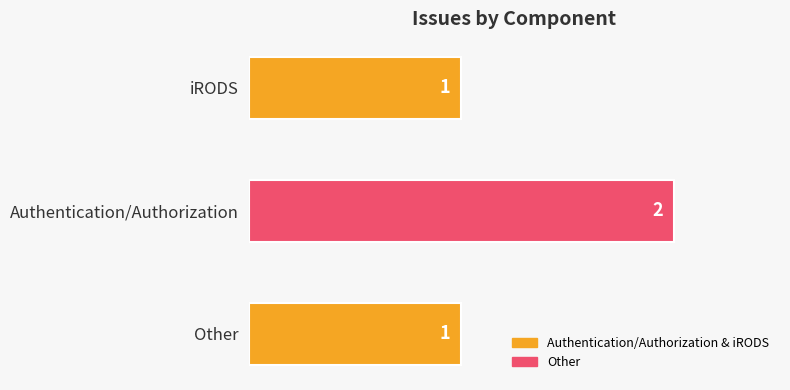

The value at iRODS is 0. True or false?

False